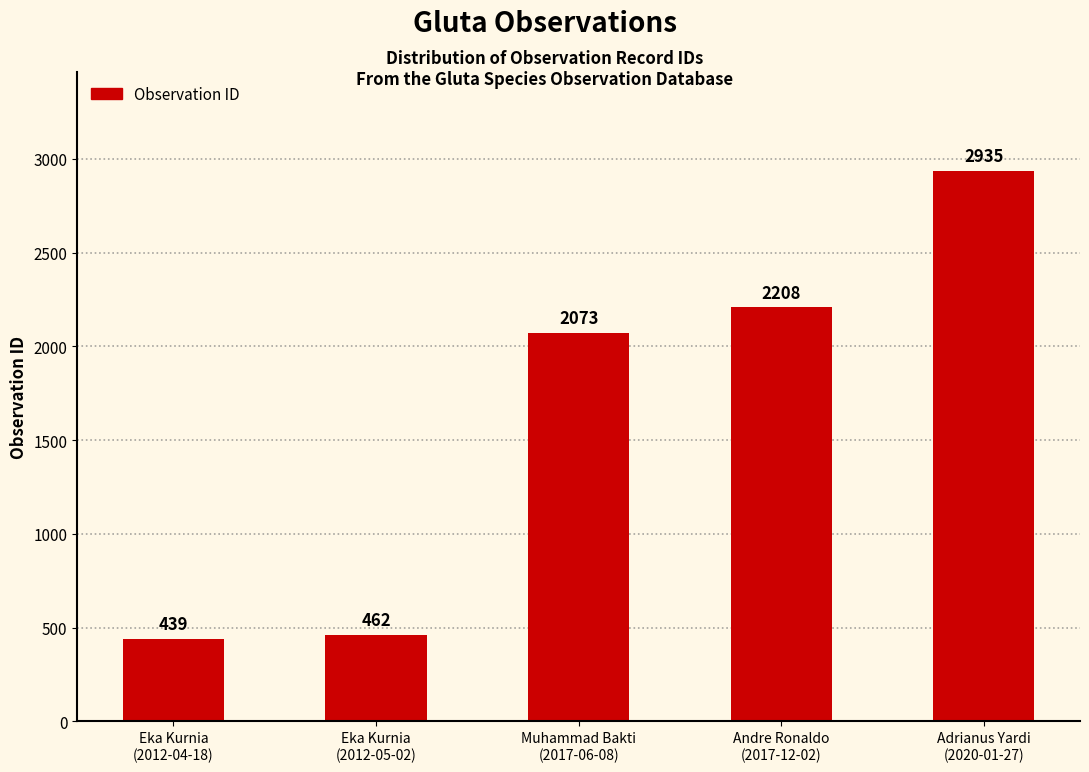

Approximately how many times larger is the value at Muhammad Bakti
(2017-06-08) compared to Eka Kurnia
(2012-04-18)?

4.7